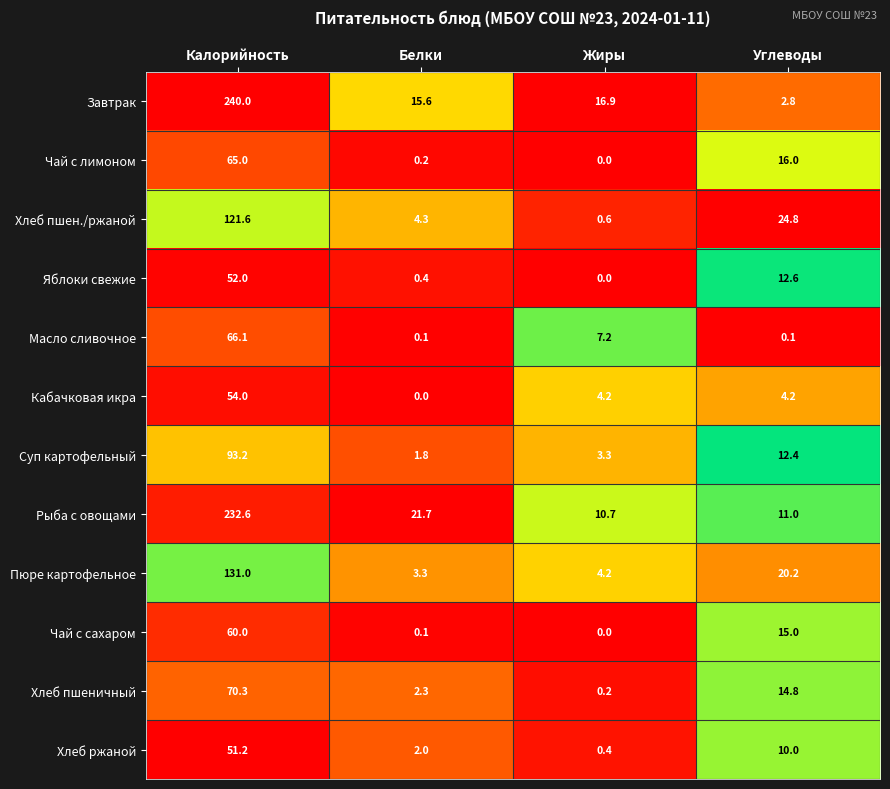

Rank the series at Углеводы from lowest to highest value.

Масло сливочное, Завтрак, Кабачковая икра, Хлеб ржаной, Рыба с овощами, Суп картофельный, Яблоки свежие, Хлеб пшеничный, Чай с сахаром, Чай с лимоном, Пюре картофельное, Хлеб пшен./ржаной